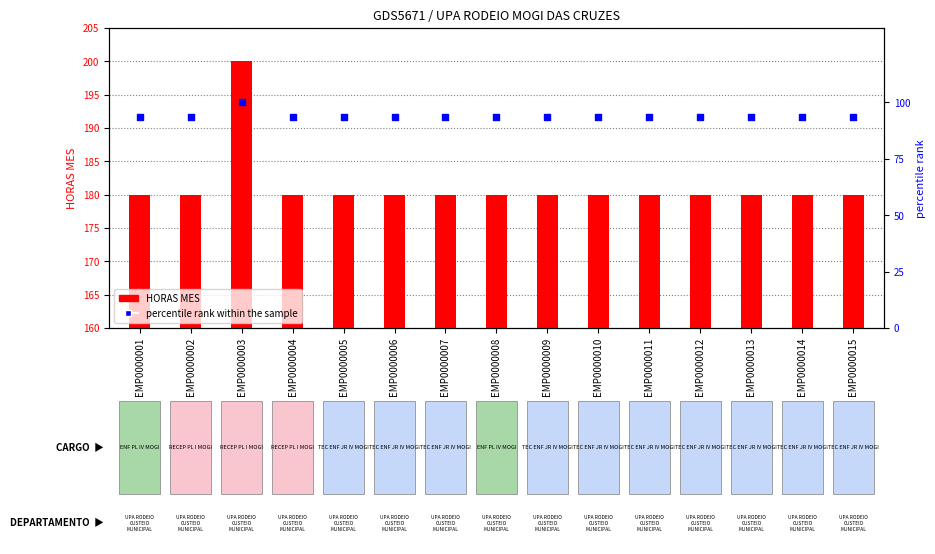

What are all the series names shown in the legend?

HORAS MES, percentile rank within the sample